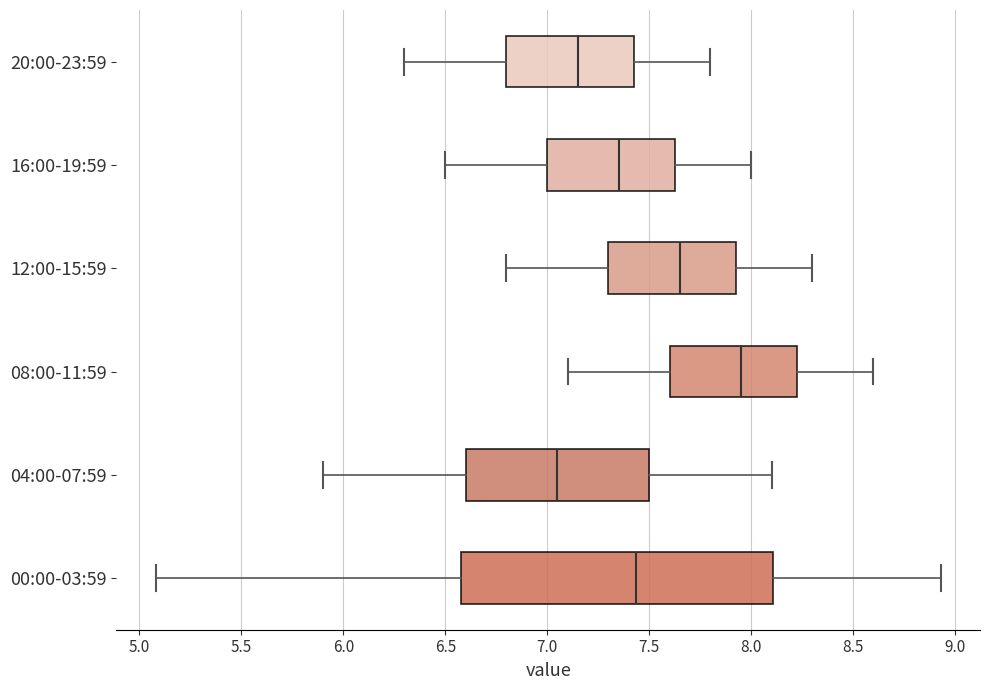

Which box has the furthest to the right median line?

08:00-11:59